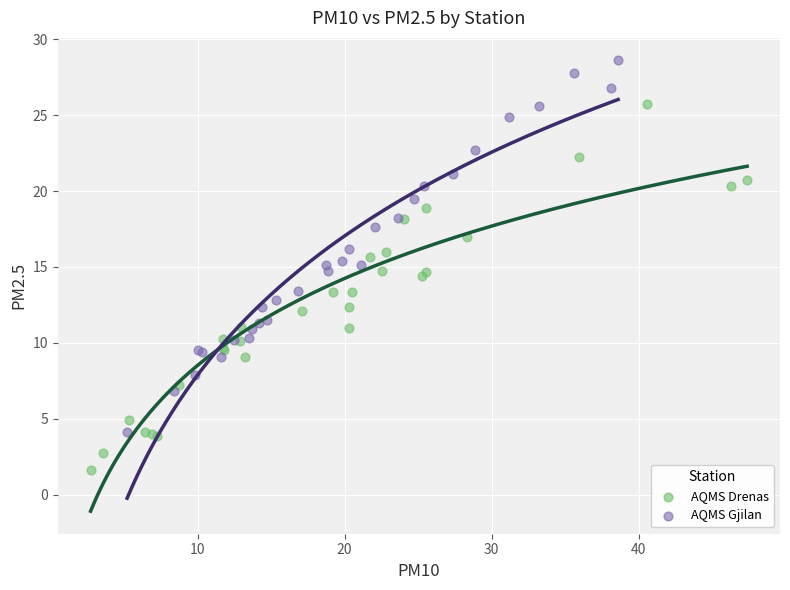

Which series has the largest Y range (max minus min)?

AQMS Gjilan